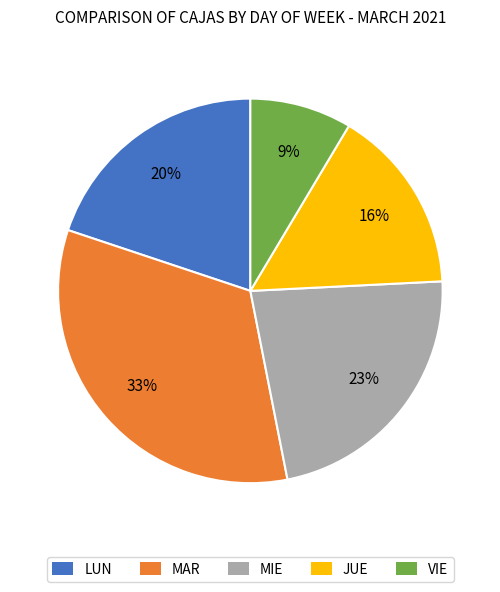

What percentage is the MIE slice, to the nearest percent?

23%